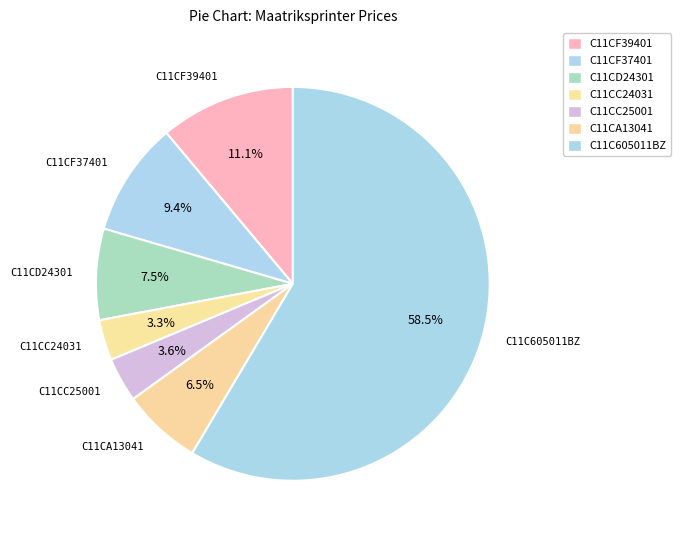

Which category accounts for the majority?

C11C605011BZ